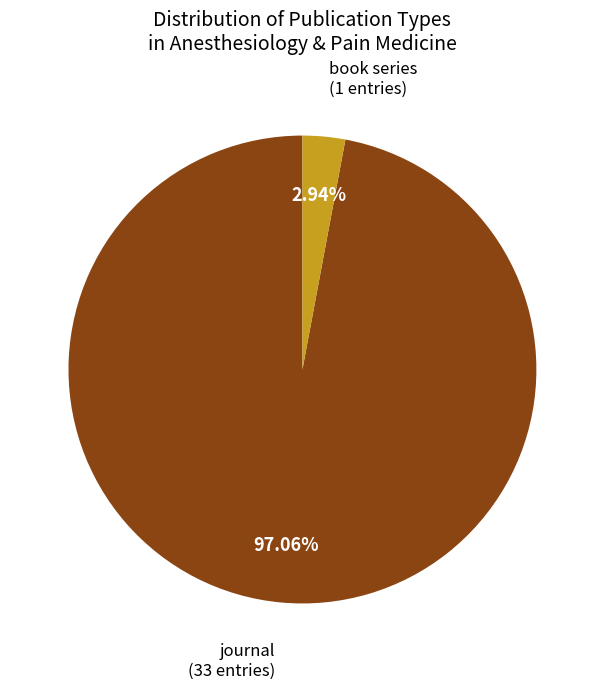

Does any single category account for the majority?

Yes